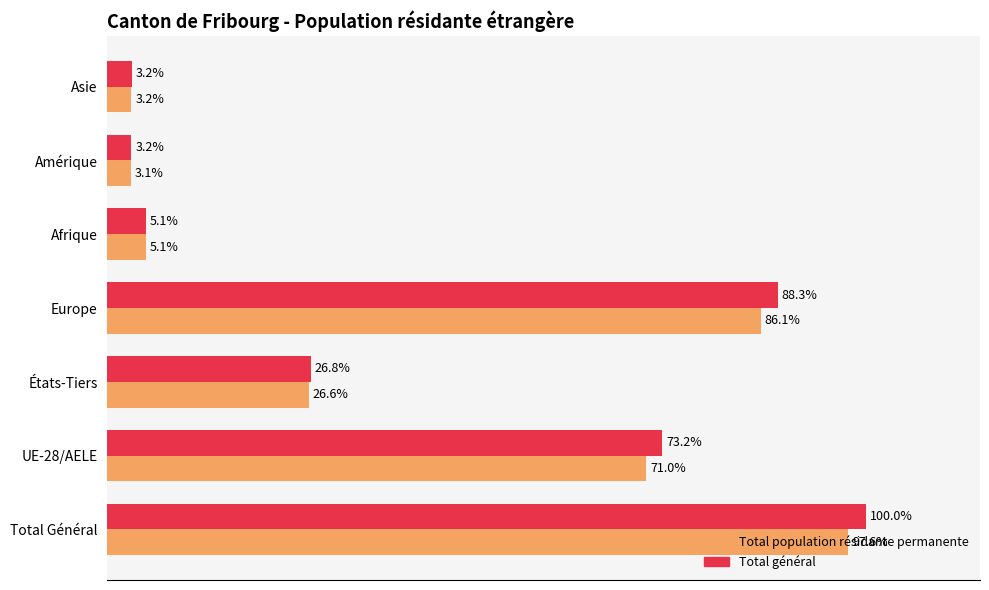

At which label does Total population résidante permanente reach its minimum?

Amérique